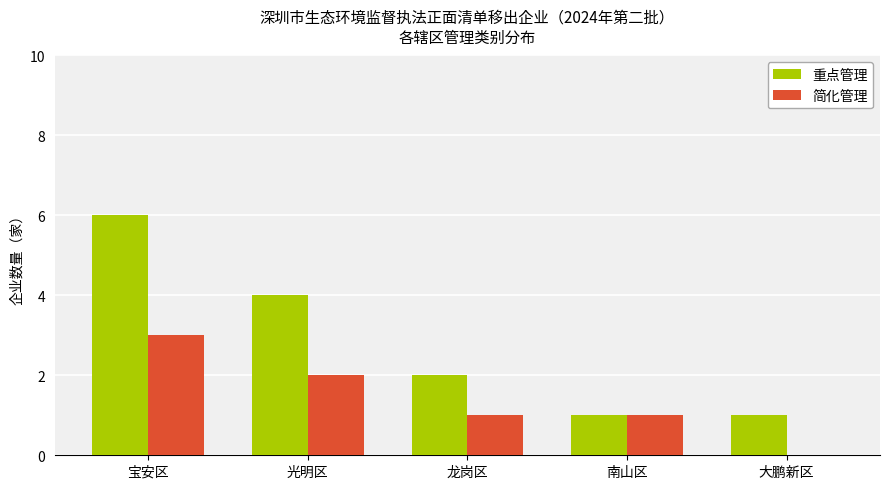

Reading left to right, extract all data points from this chart.

重点管理: 6	4	2	1	1
简化管理: 3	2	1	1	0